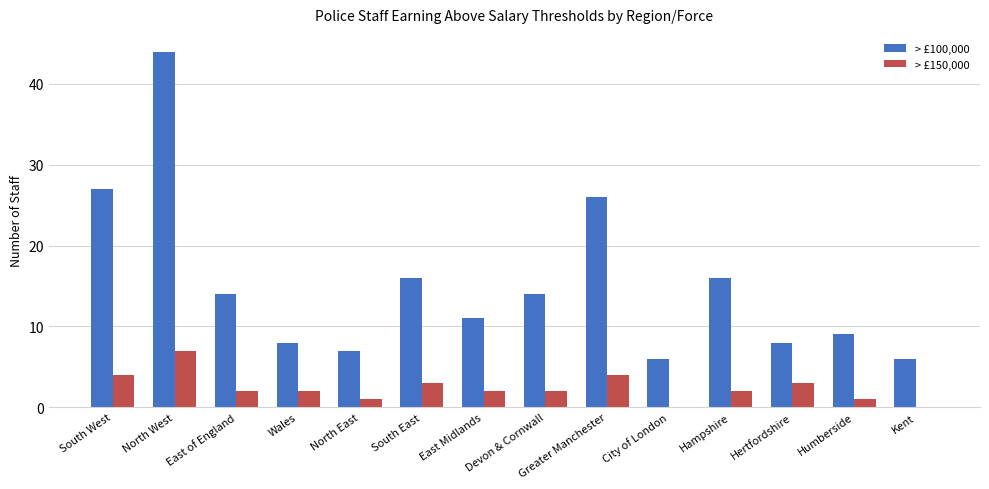

Between South East and Kent, which series saw the biggest shift?

> £100,000